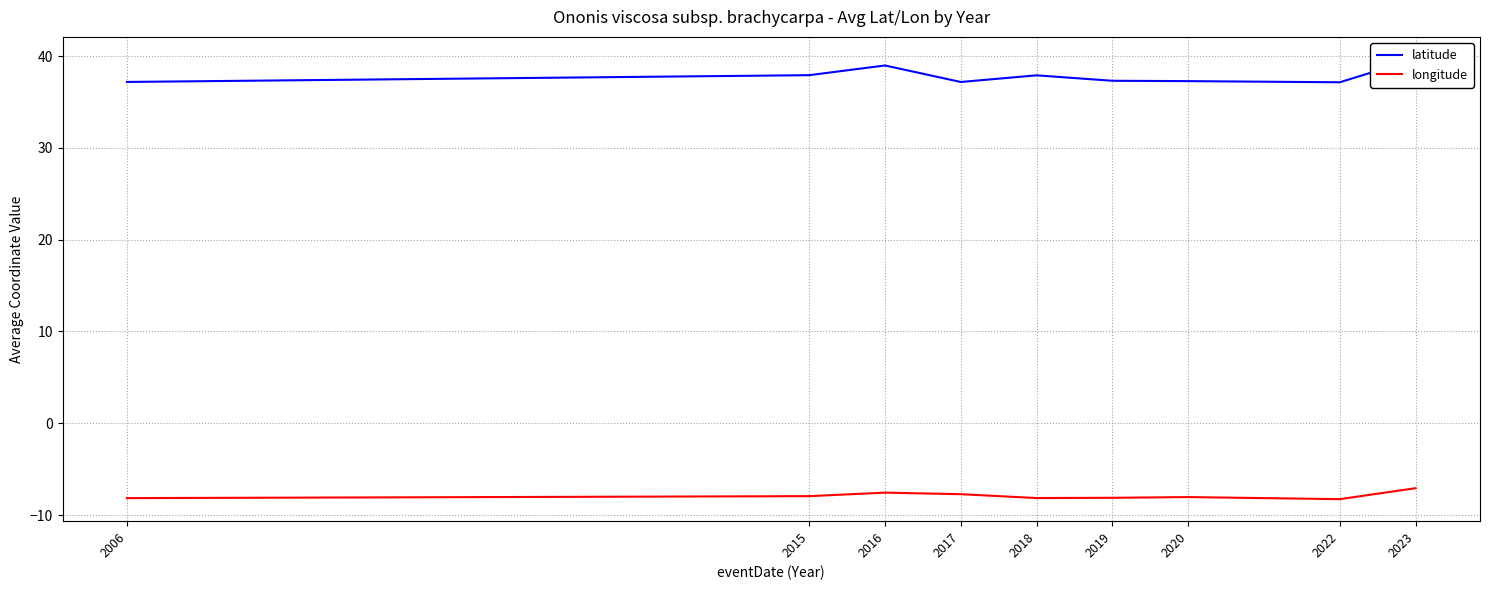

What is the value of the longitude point at the 5th from the left?

-8.1